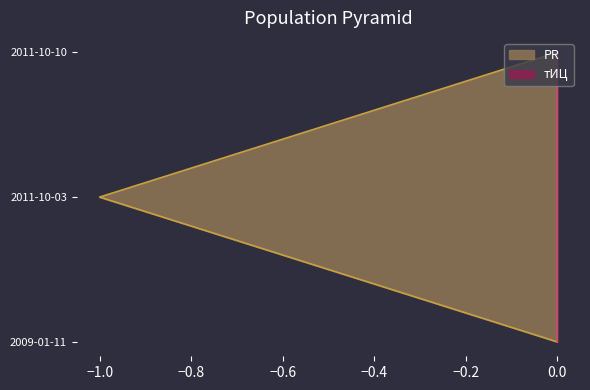

What is the label of the 1st point from the left?

2009-01-11